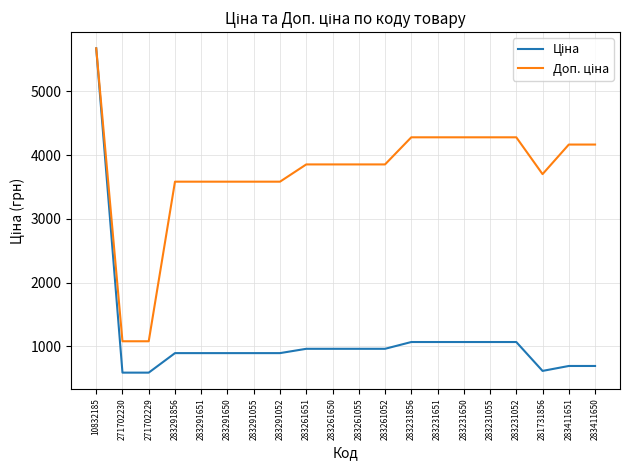

What is the difference between the highest and lowest values at 283291052?

2687.7